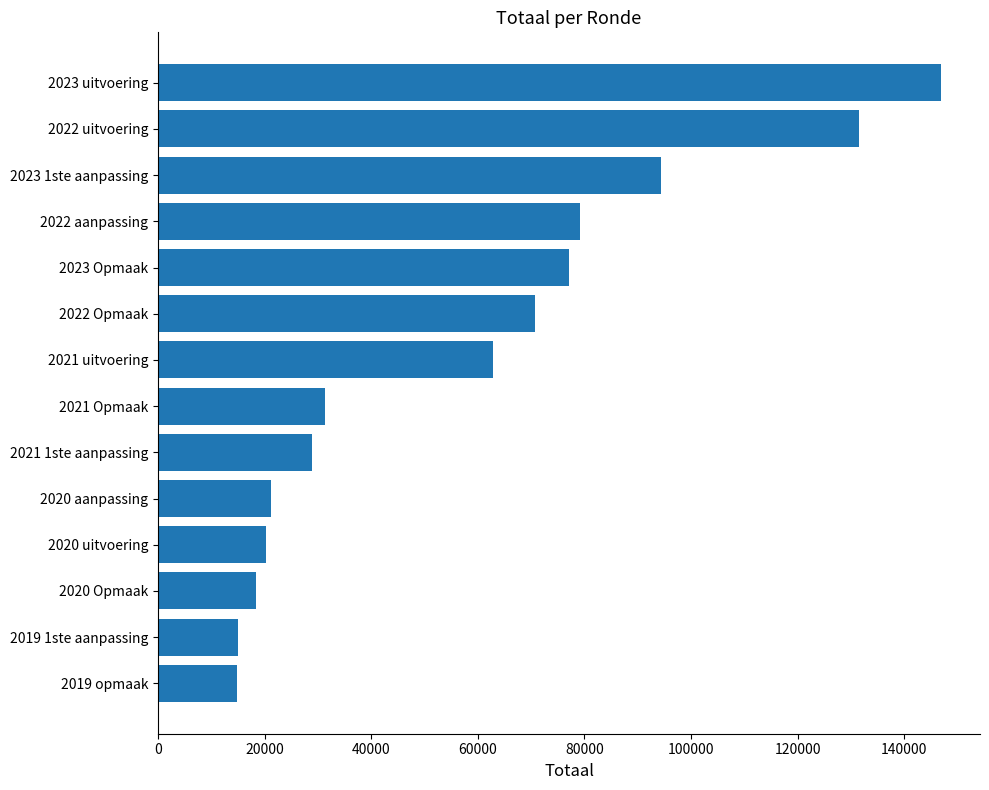

What is the smallest value displayed?

14843